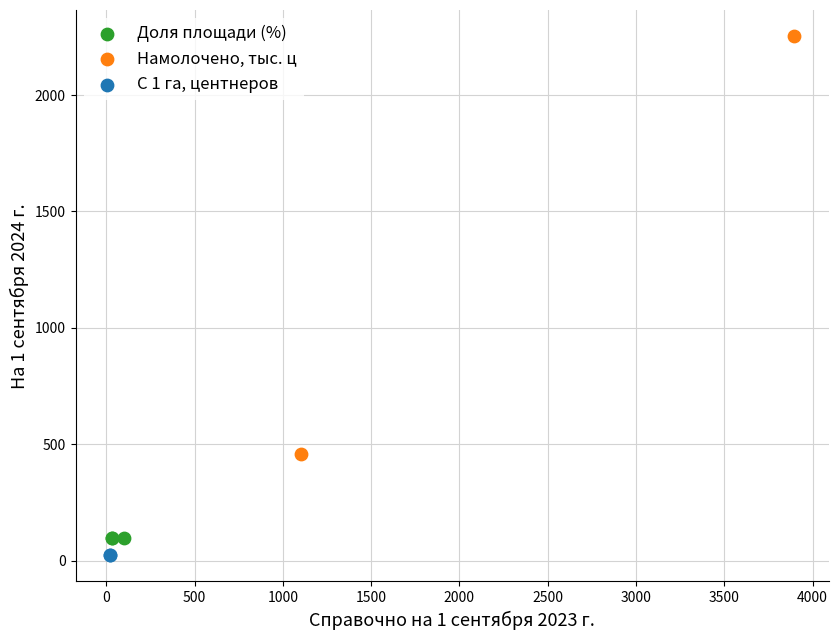

Which series contains the lowest Y value?

С 1 га, центнеров